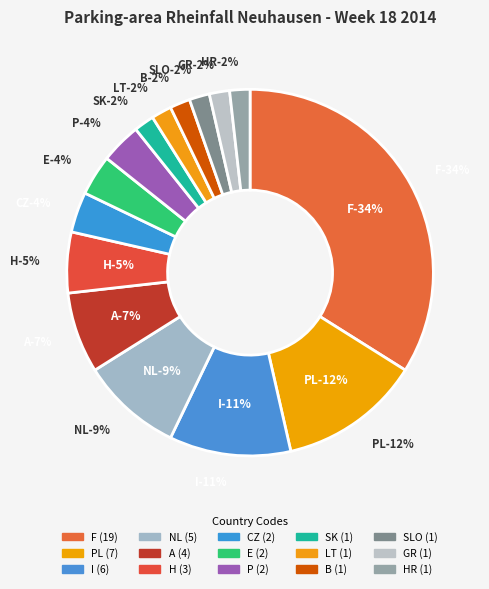

To the nearest percent, what portion does E represent?

4%